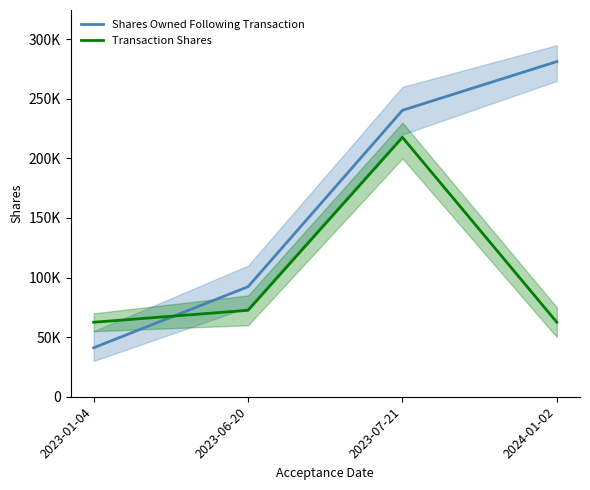

Between 2023-01-04 and 2023-06-20, which series saw the biggest shift?

Shares Owned Following Transaction